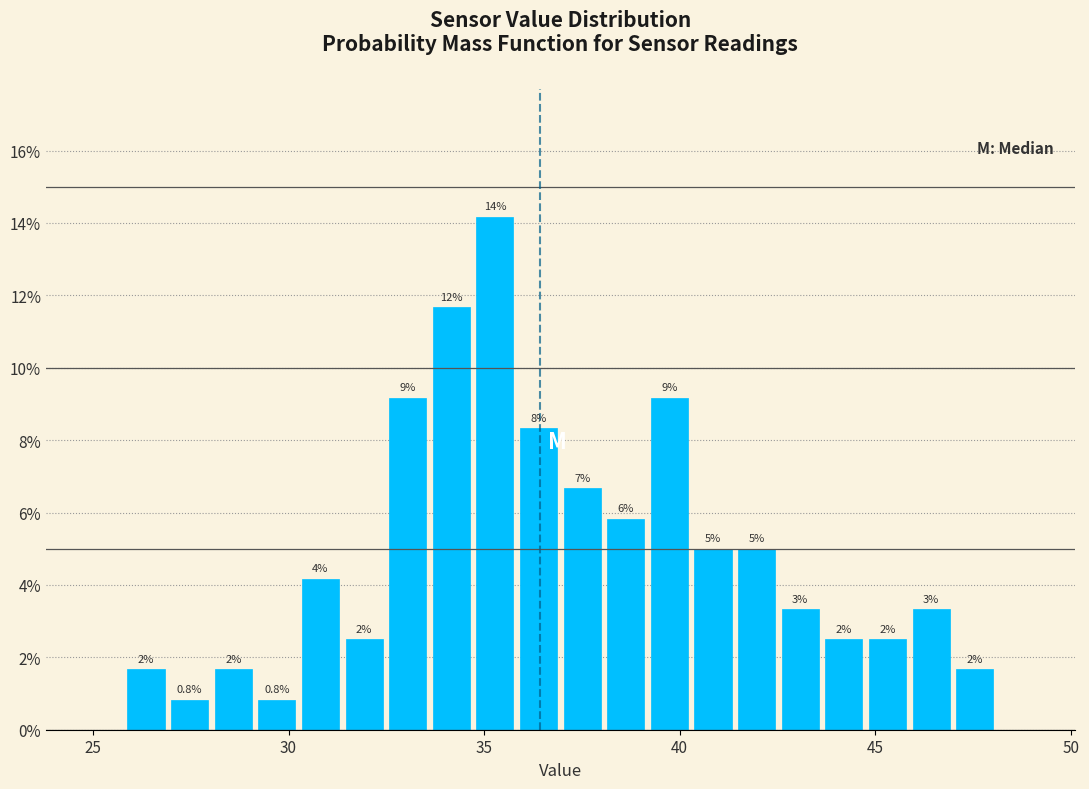

Around what value on the x-axis is the tallest bar? Give the approximate position of its centre, as read against the axis.

35.5